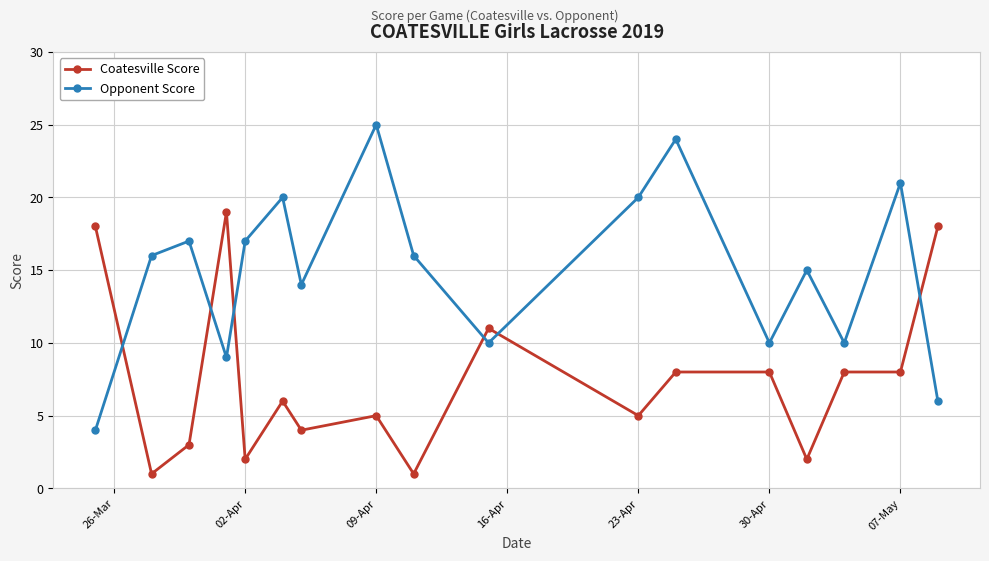

What is the value of the Opponent Score point at the 16th from the left?

21